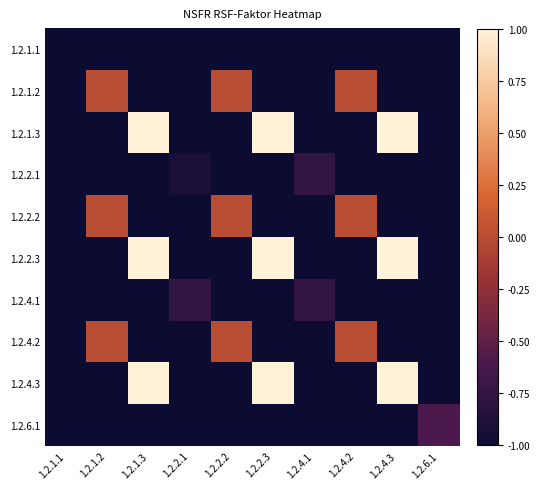

At which category does the chart reach its minimum across all series?

1.2.1.1